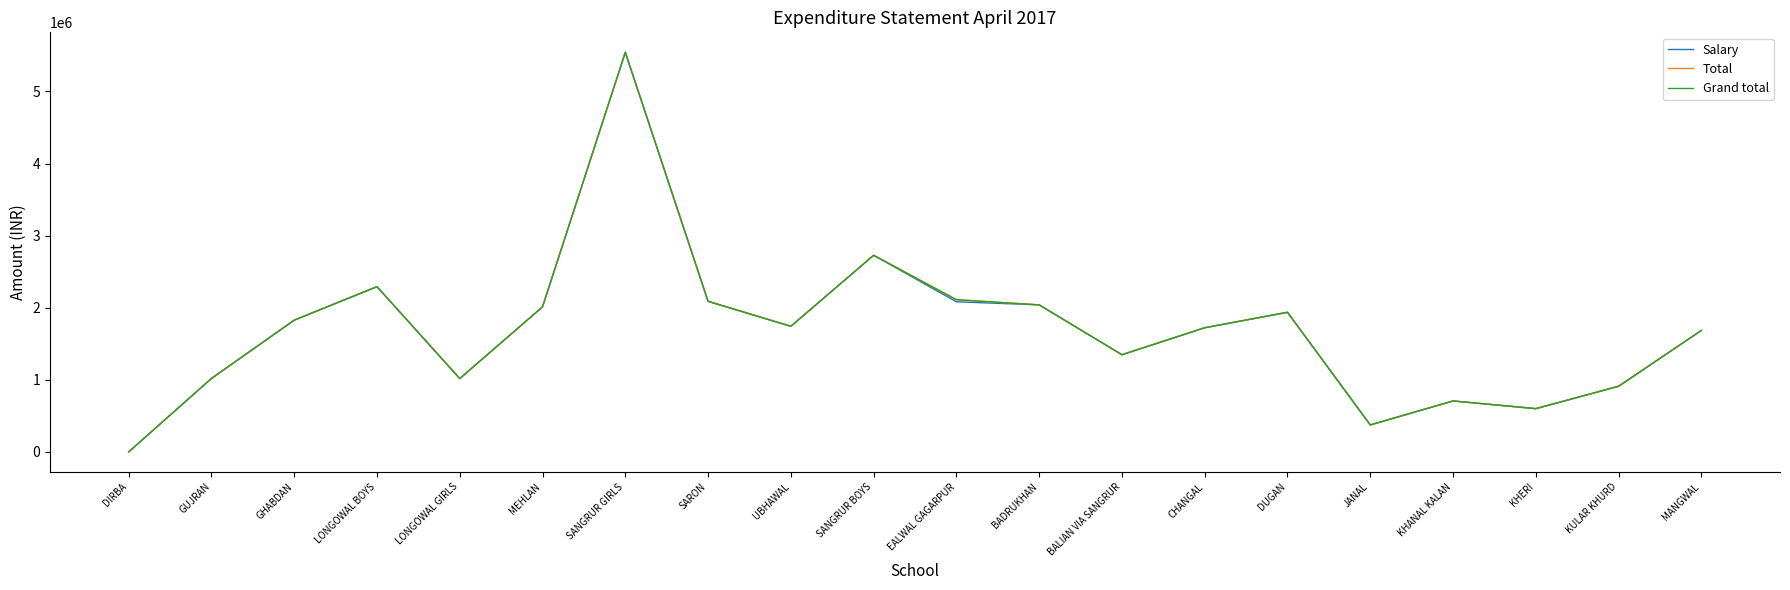

At which category does the chart reach its peak across all series?

SANGRUR GIRLS